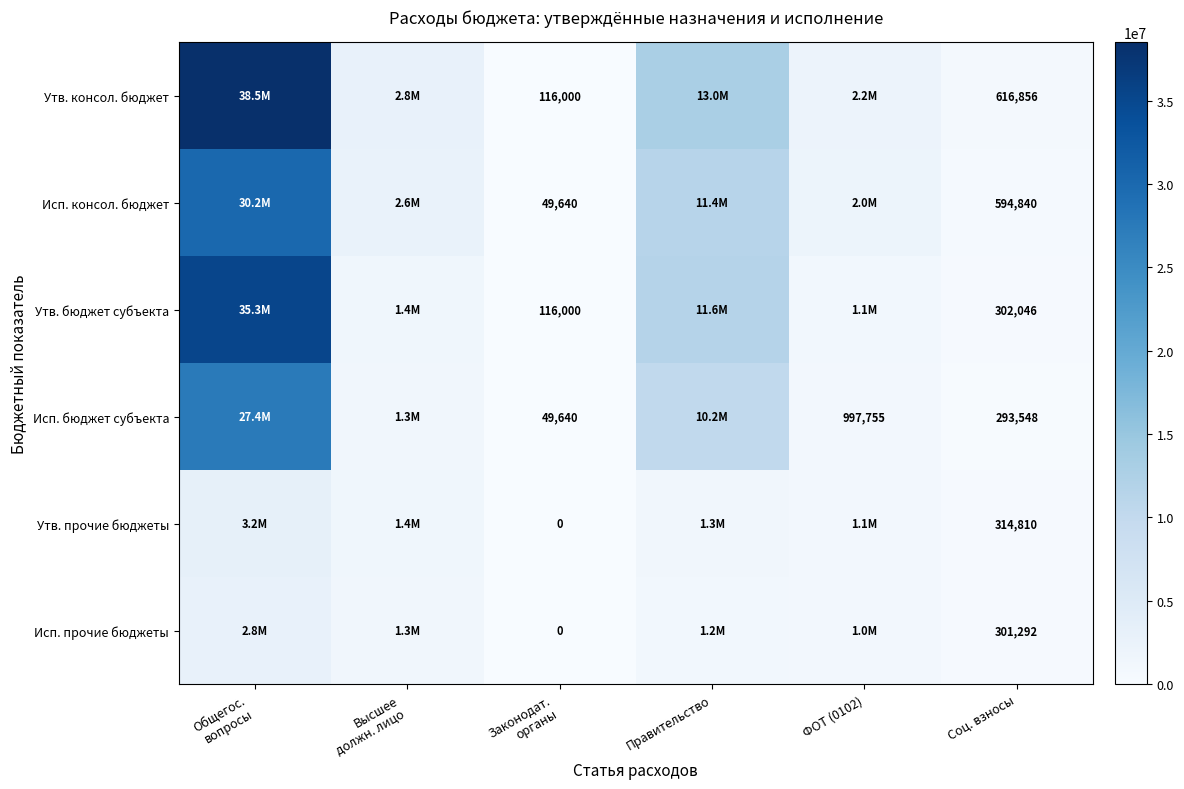

What is the total value across all series at Правительство?

48750300.6